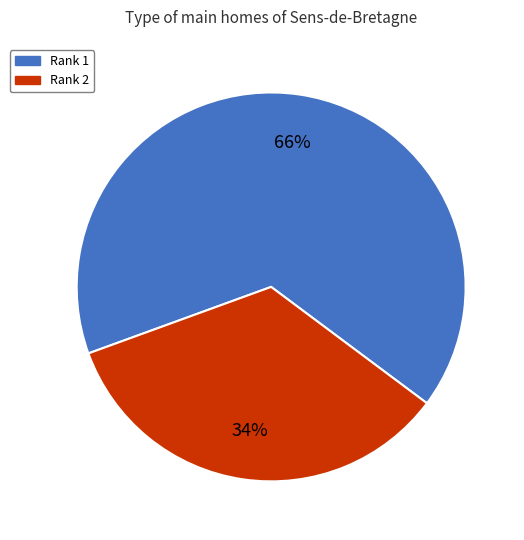

The Rank 1 slice represents 66% of the pie. True or false?

True